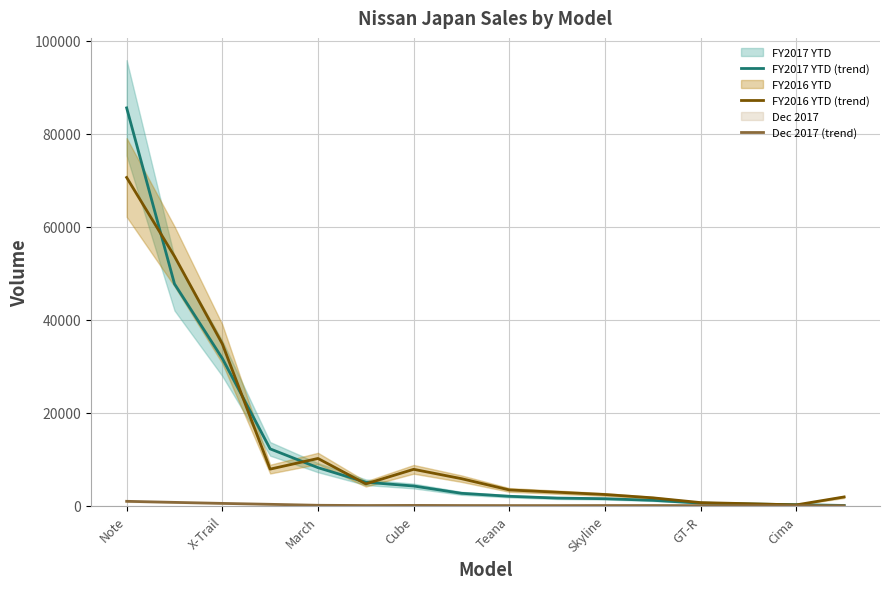

How many data points in FY2016 YTD (trend) are less than 4675?

8